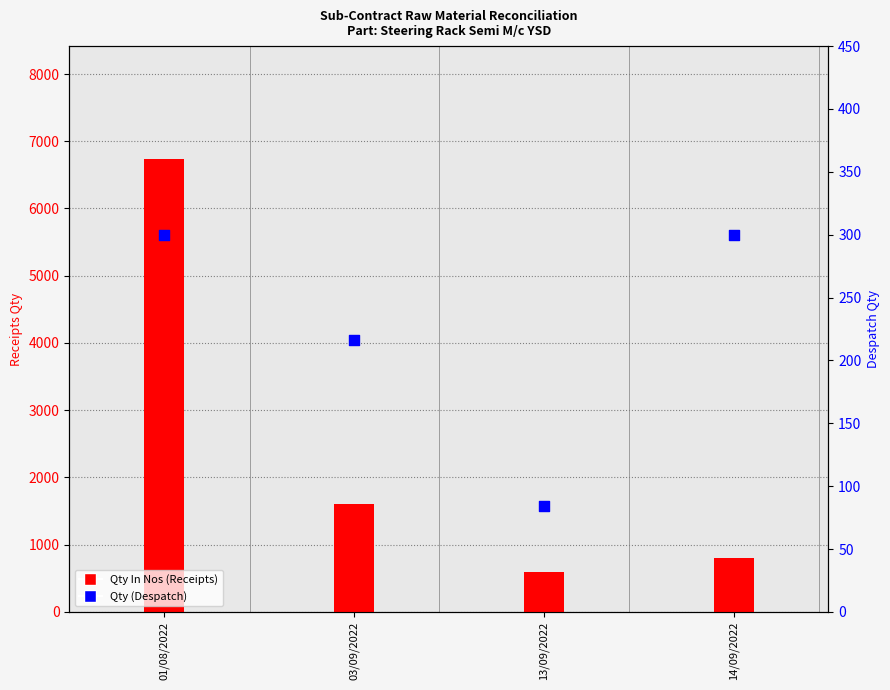

Which series contains the lowest Y value?

Qty (Despatch)